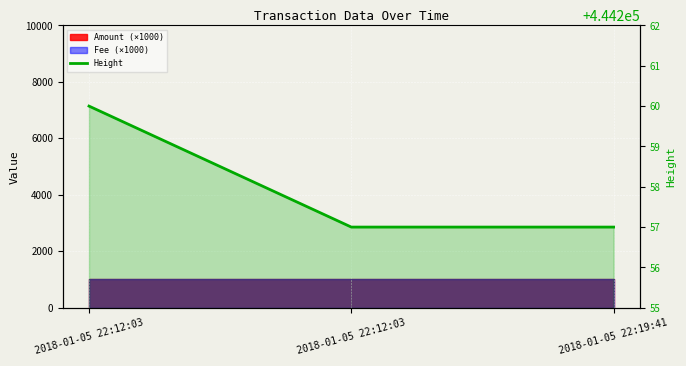

Reading left to right, transcribe all the data shown in this chart.

2018-01-05 22:12:03=444260	2018-01-05 22:12:03=444257	2018-01-05 22:19:41=444257